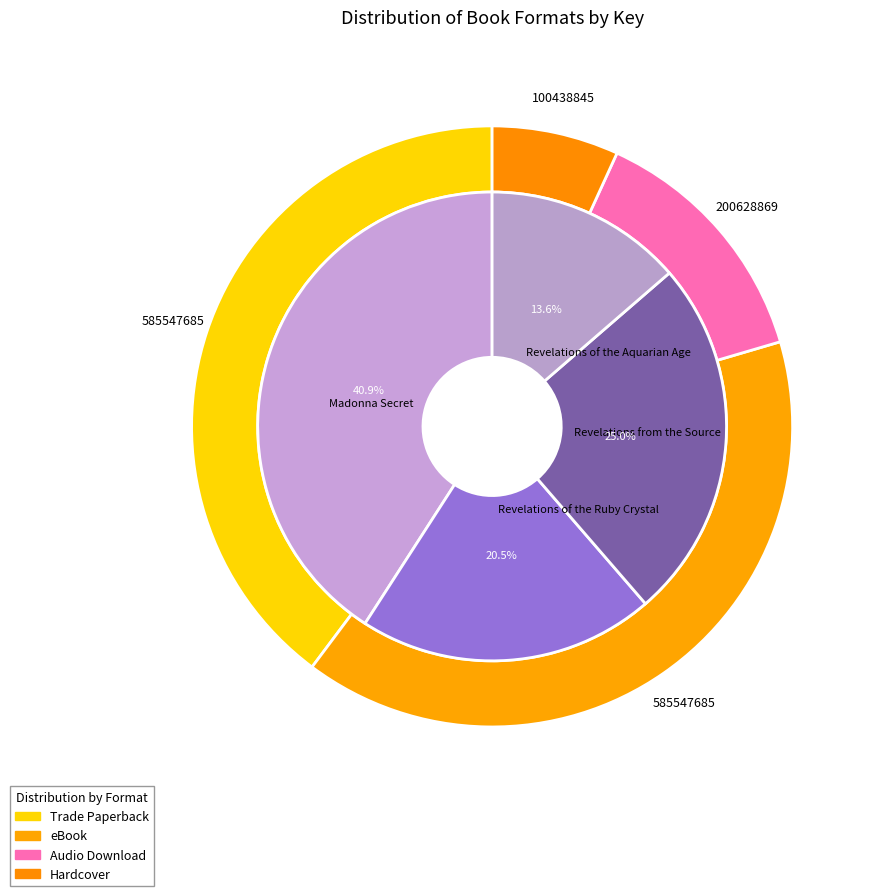

The 9781591434856 slice represents 1% of the pie. True or false?

False